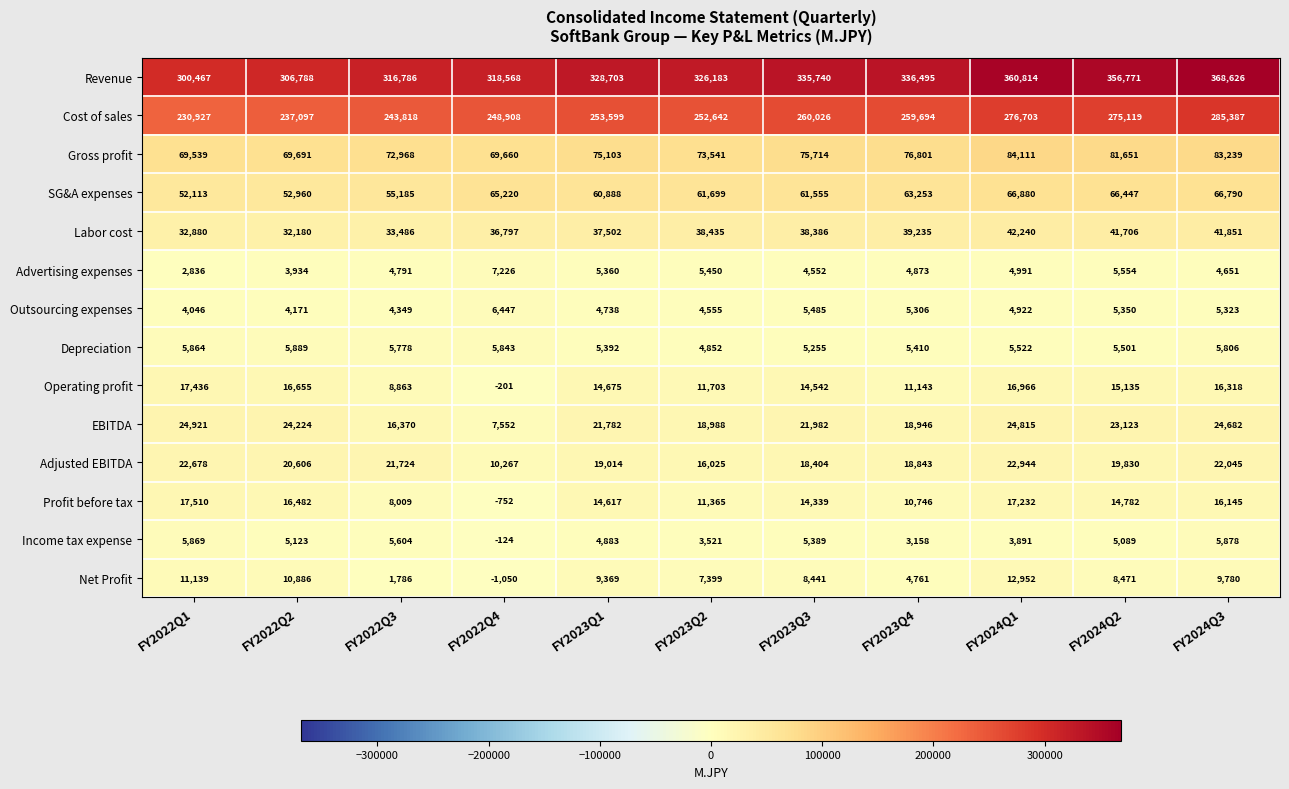

Which series has the largest range (max minus min)?

Revenue